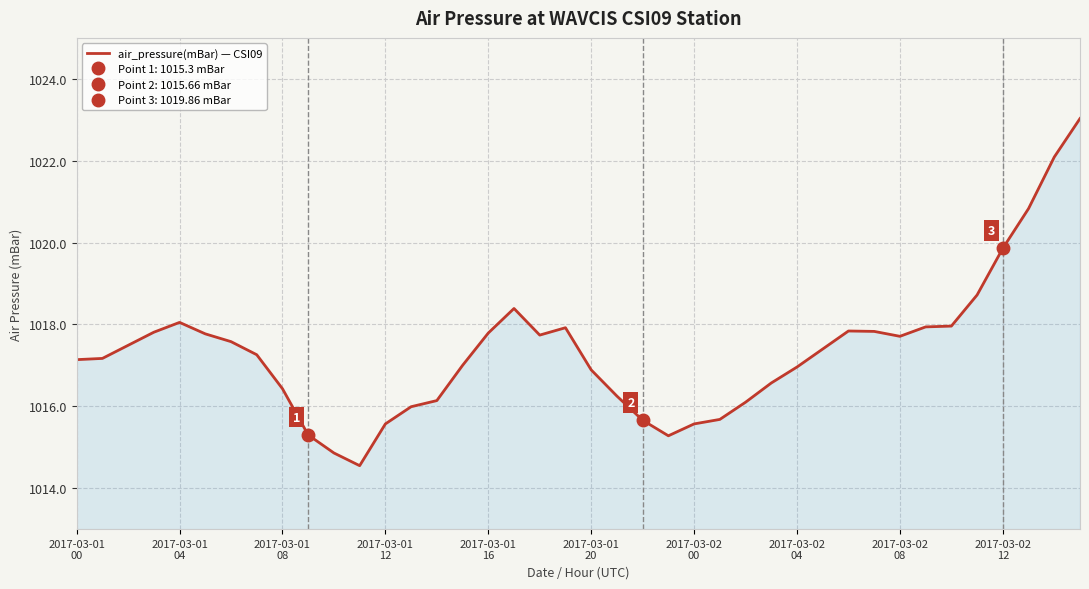

True or false: the data has more than 1 interior local peaks.

True